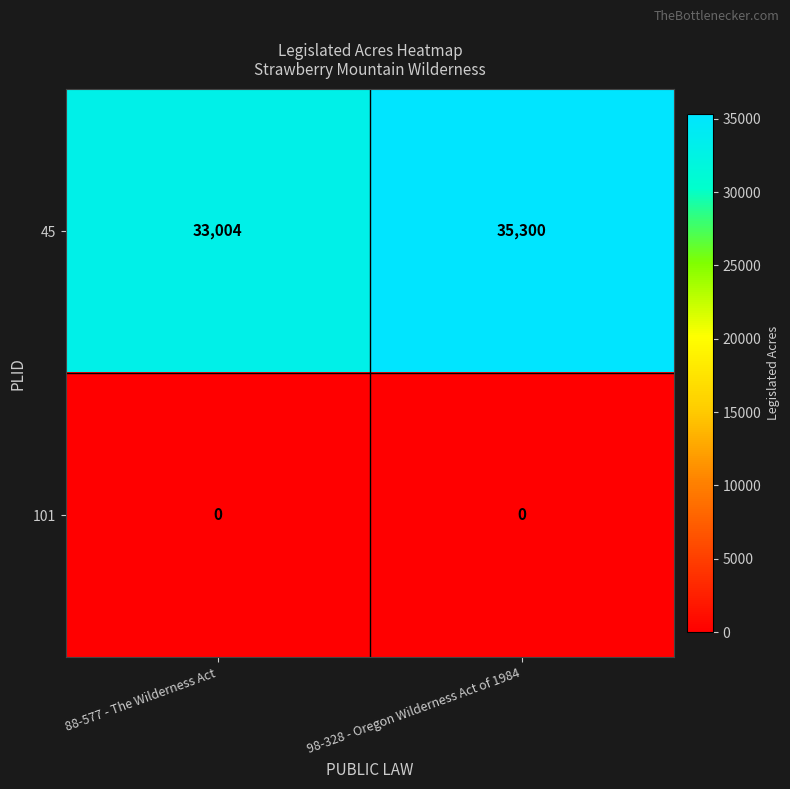

What is the difference between the highest and lowest values at 88-577 - The Wilderness Act?

33004